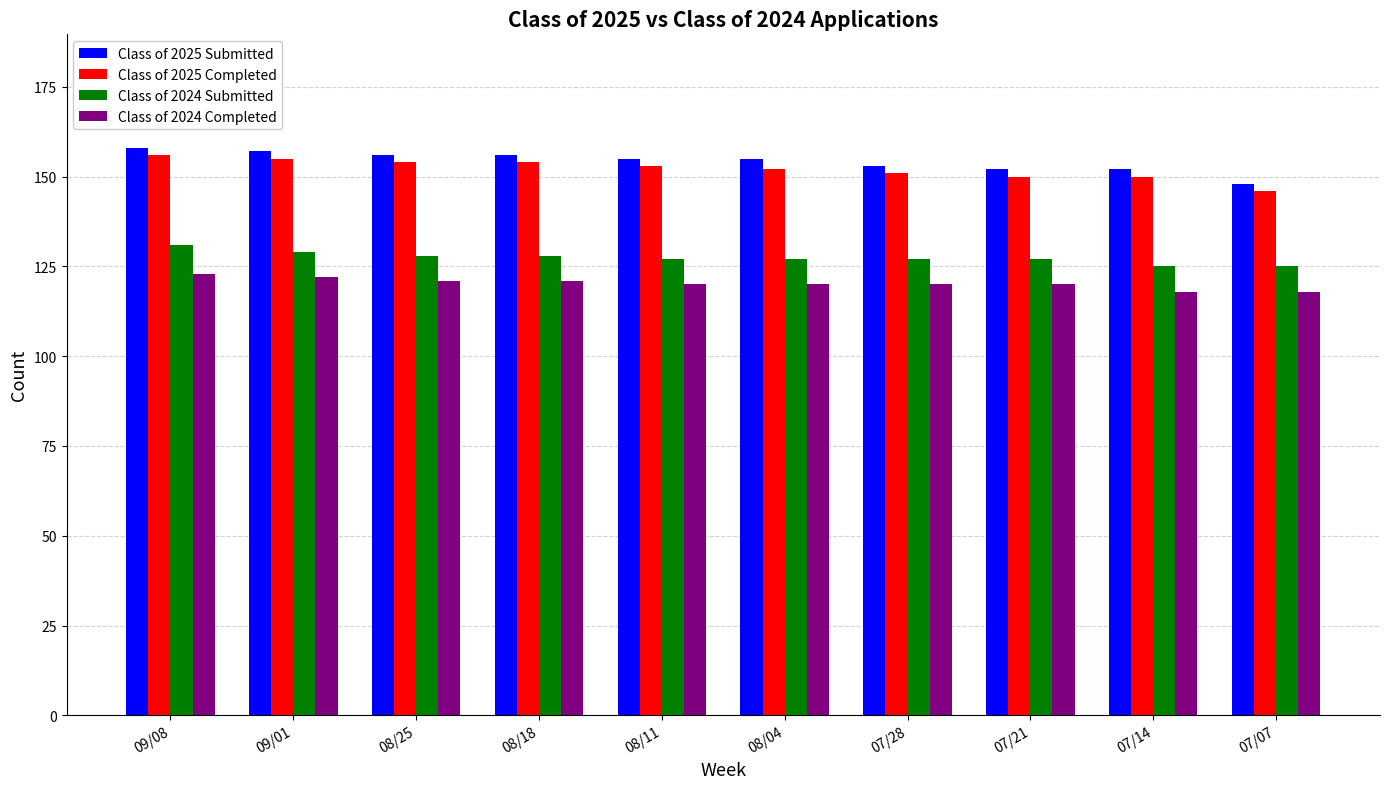

The value of Class of 2024 Submitted at 07/07 is 125. True or false?

True